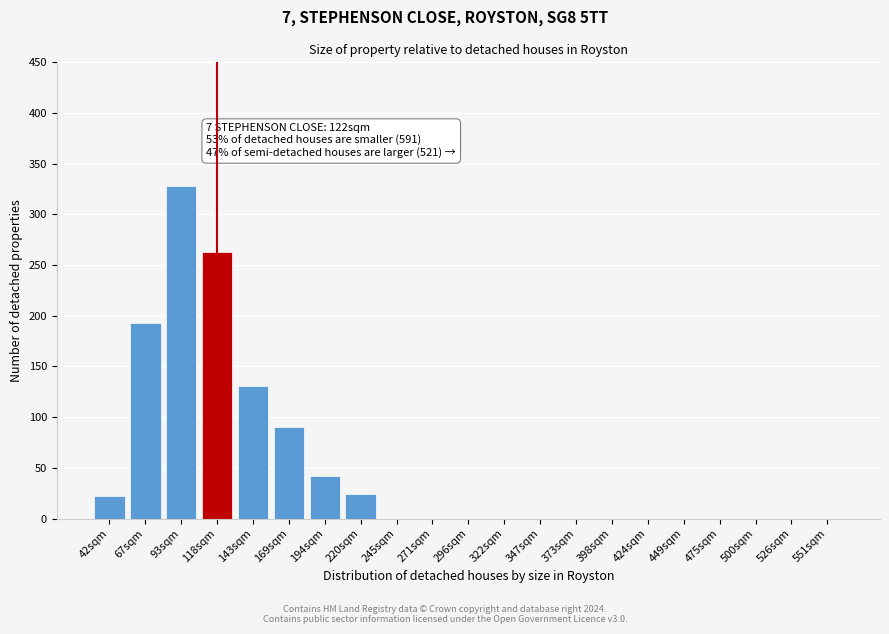

Reading left to right, what are all the values shown in this chart?

42sqm=22	67sqm=193	93sqm=328	118sqm=263	143sqm=131	169sqm=90	194sqm=42	220sqm=24	245sqm=0	271sqm=0	296sqm=0	322sqm=0	347sqm=0	373sqm=0	398sqm=0	424sqm=0	449sqm=0	475sqm=0	500sqm=0	526sqm=0	551sqm=0